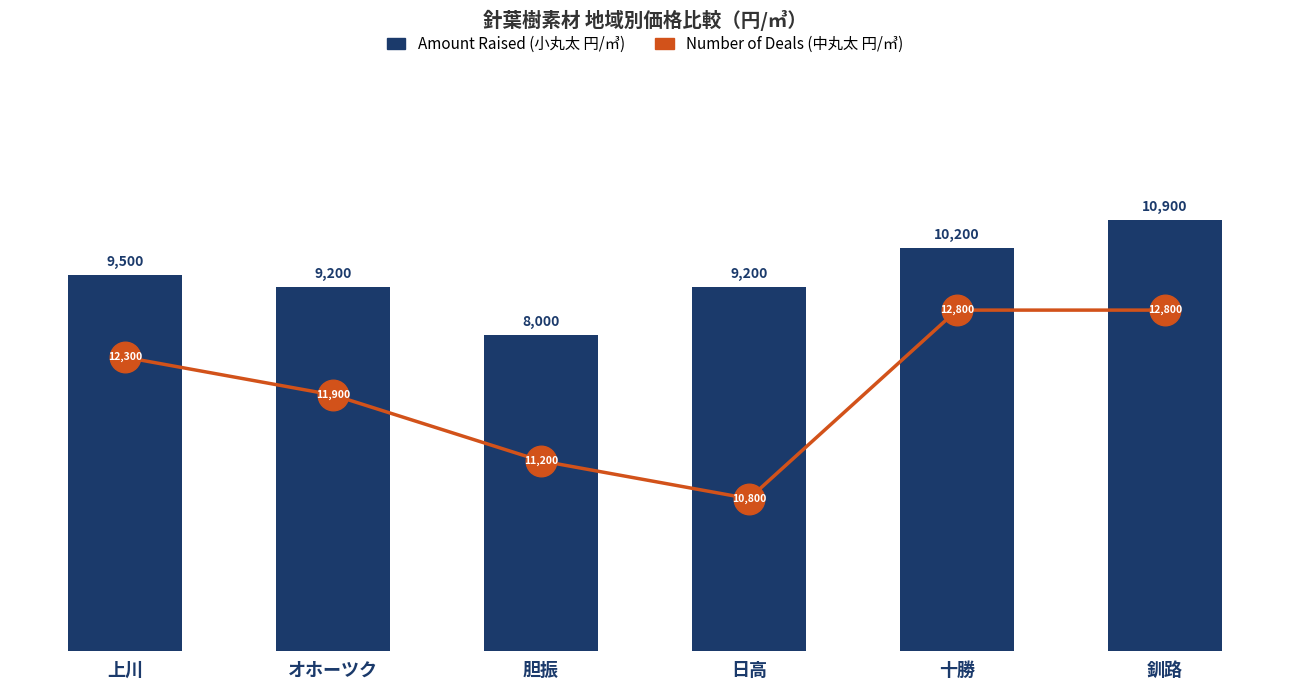

Is it true that Amount Raised (小丸太 円/㎥) equals 10900 at 釧路?

True